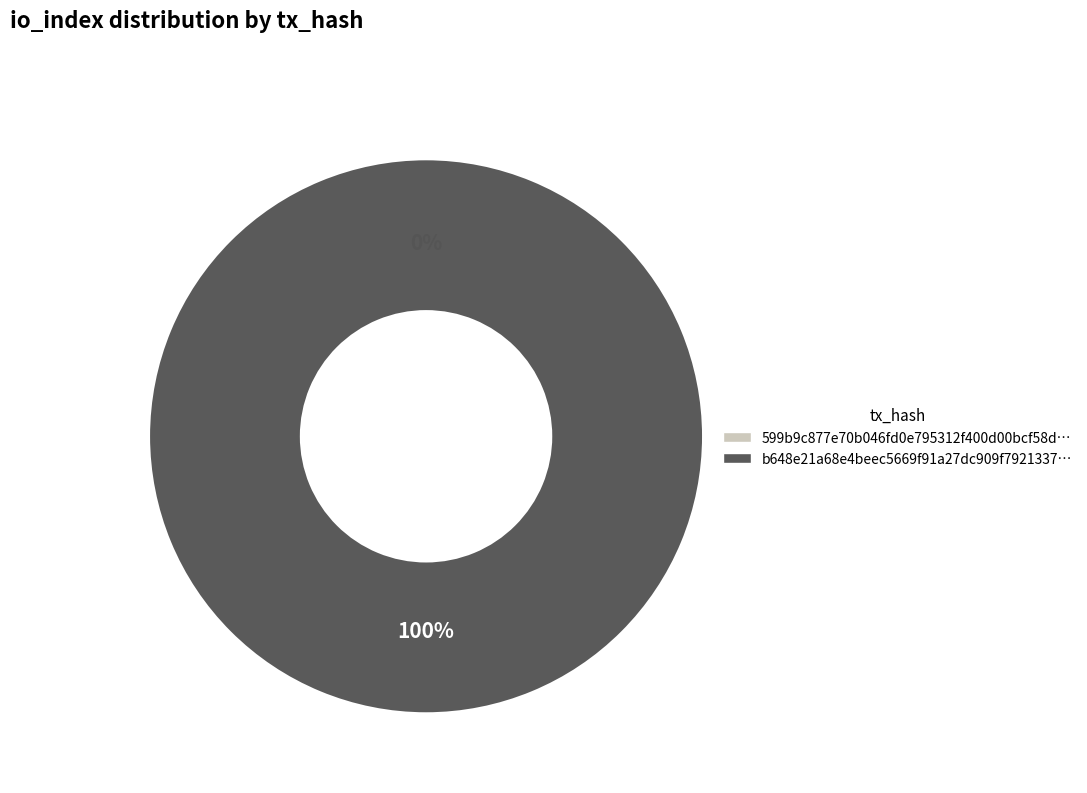

Which has a higher value, tx_hash_0 (io_index=0) or tx_hash_1 (io_index=8)?

tx_hash_1 (io_index=8)